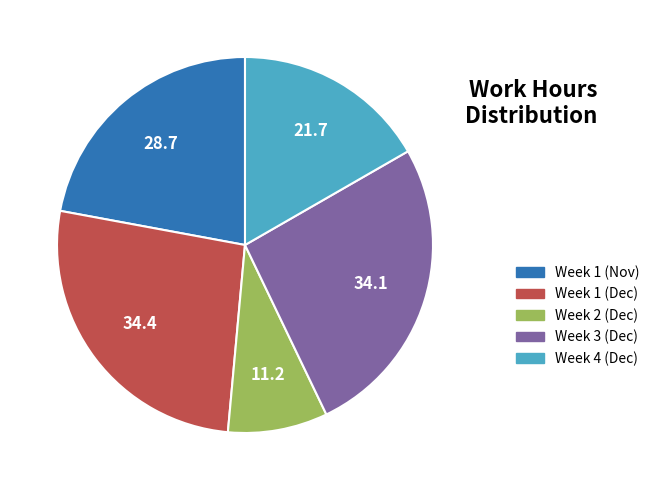

Is there any slice that represents more than half of the pie?

No